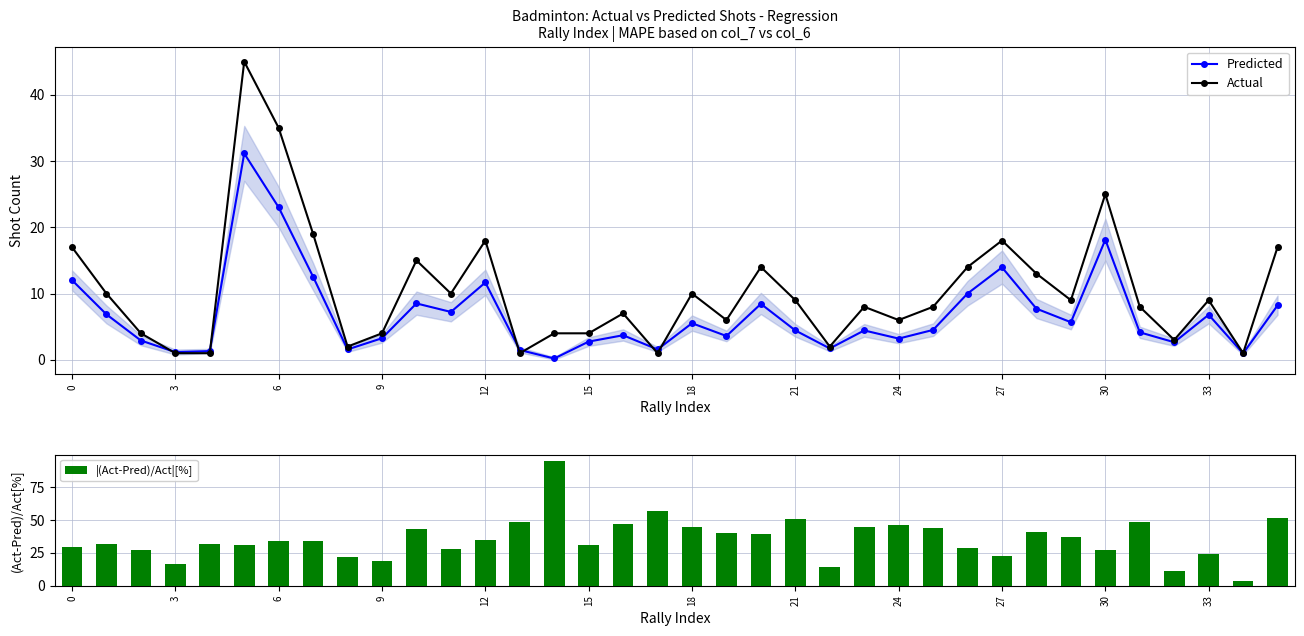

The value of Predicted at 18 is 10.0. True or false?

False